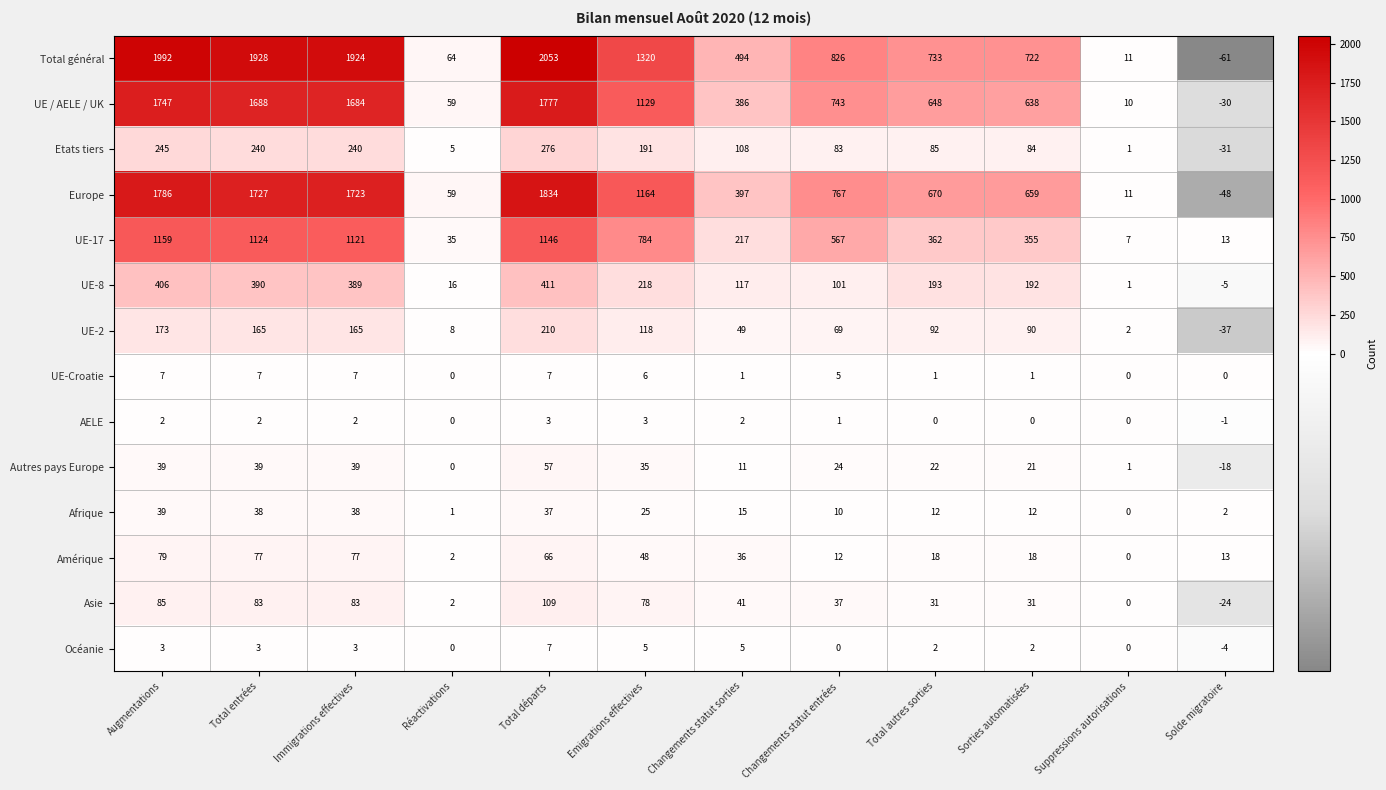

What is the minimum value shown in the chart?

-61